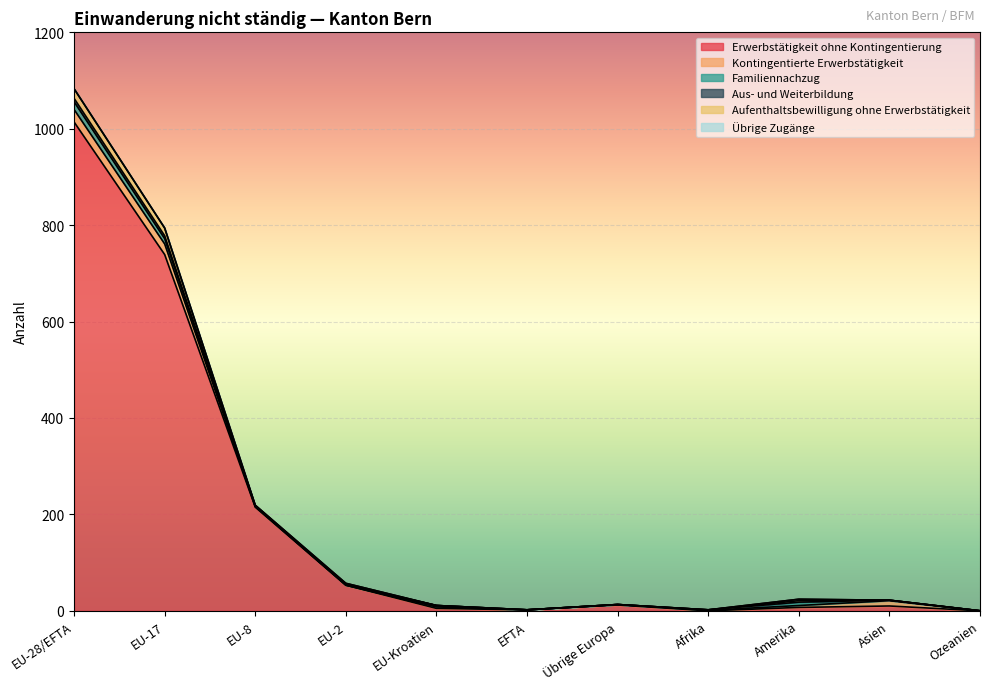

True or false: Familiennachzug has a value of 1 at Afrika.

False